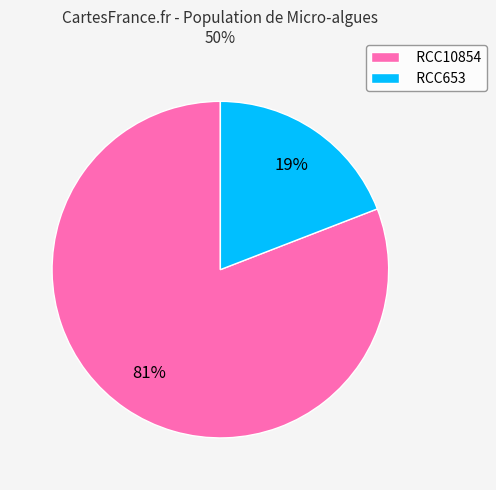

To the nearest percent, what is the average slice percentage?

50%